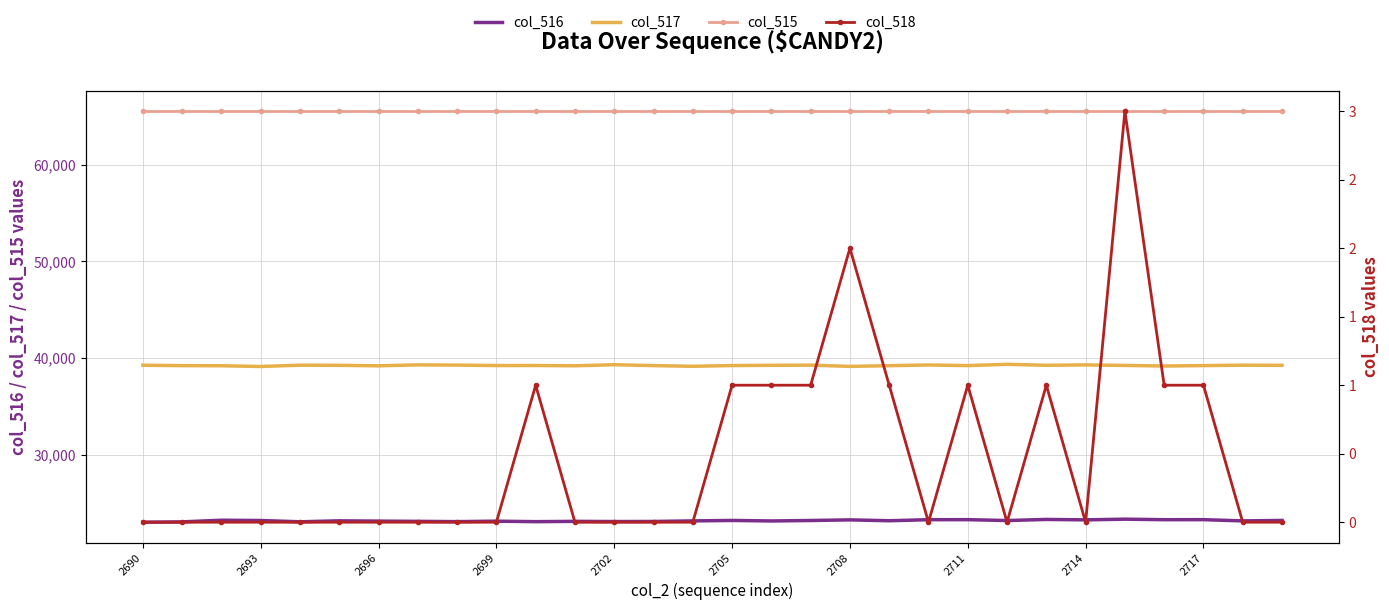

Which category has the lowest value in the col_516 series?

2690